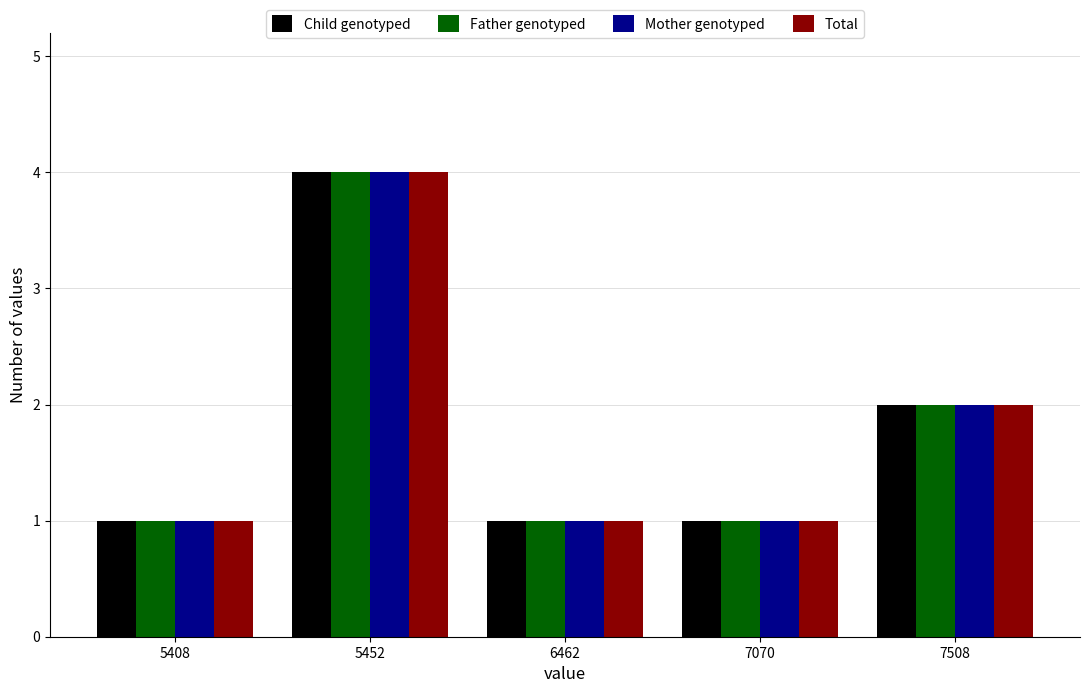

What is the average value of the Mother genotyped series?

2